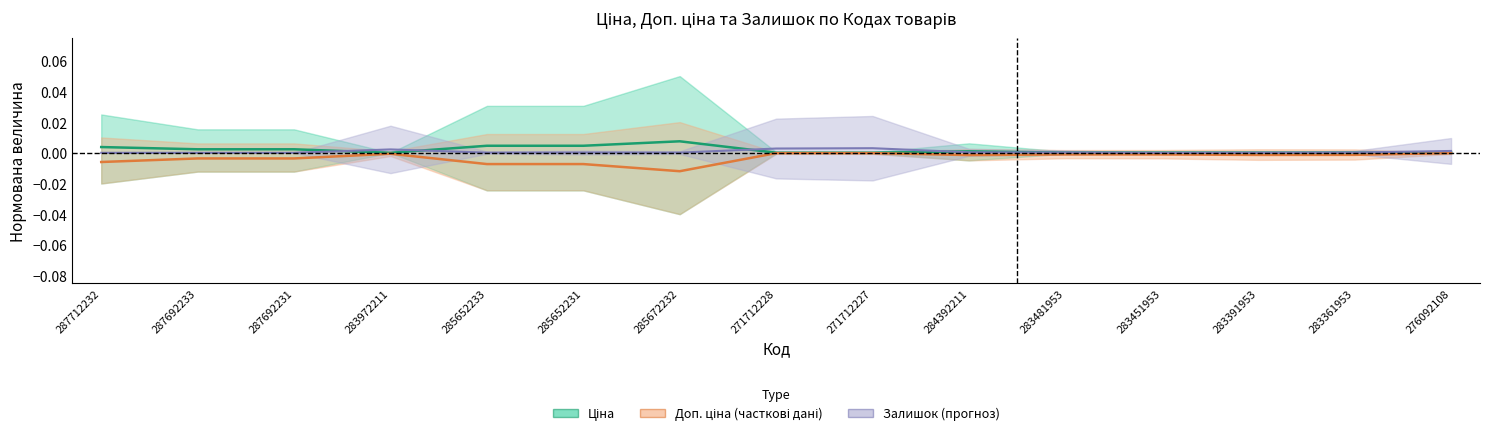

Between which two adjacent categories do Залишок and Ціна first intersect?

287692231 and 283972211